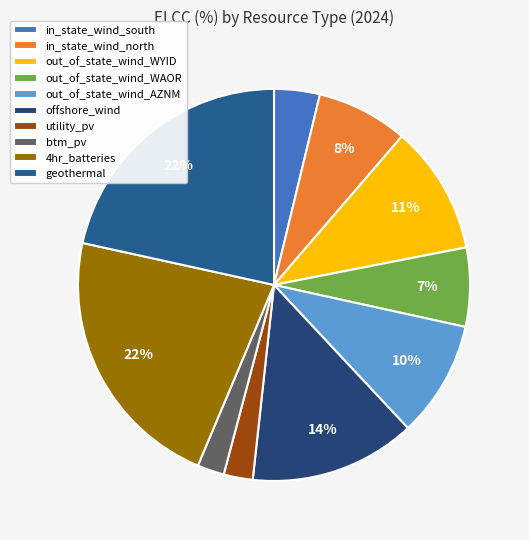

To the nearest percent, what portion does in_state_wind_south represent?

4%